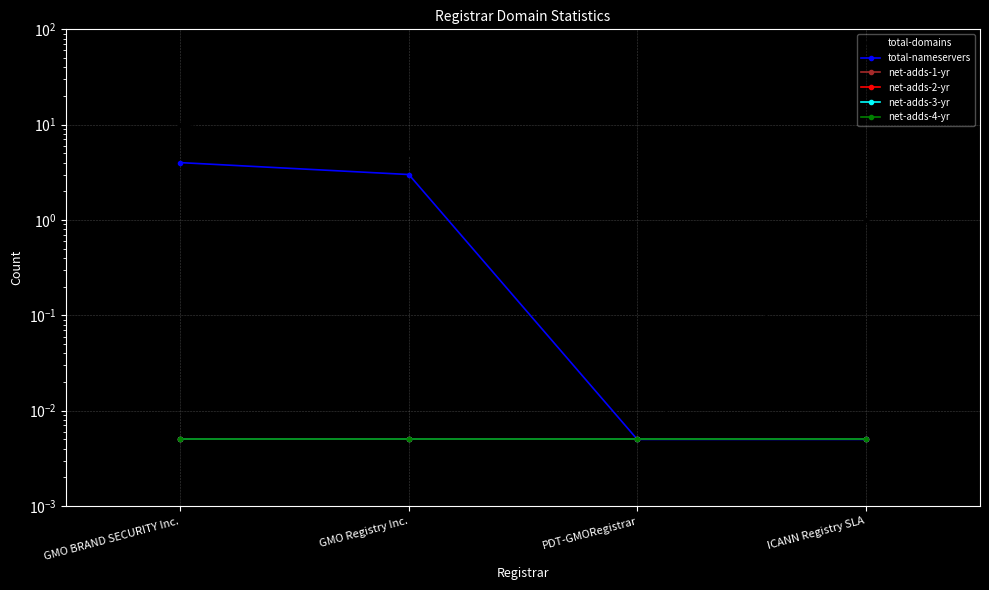

What is the difference between the highest and lowest values at GMO BRAND SECURITY Inc.?

10.0